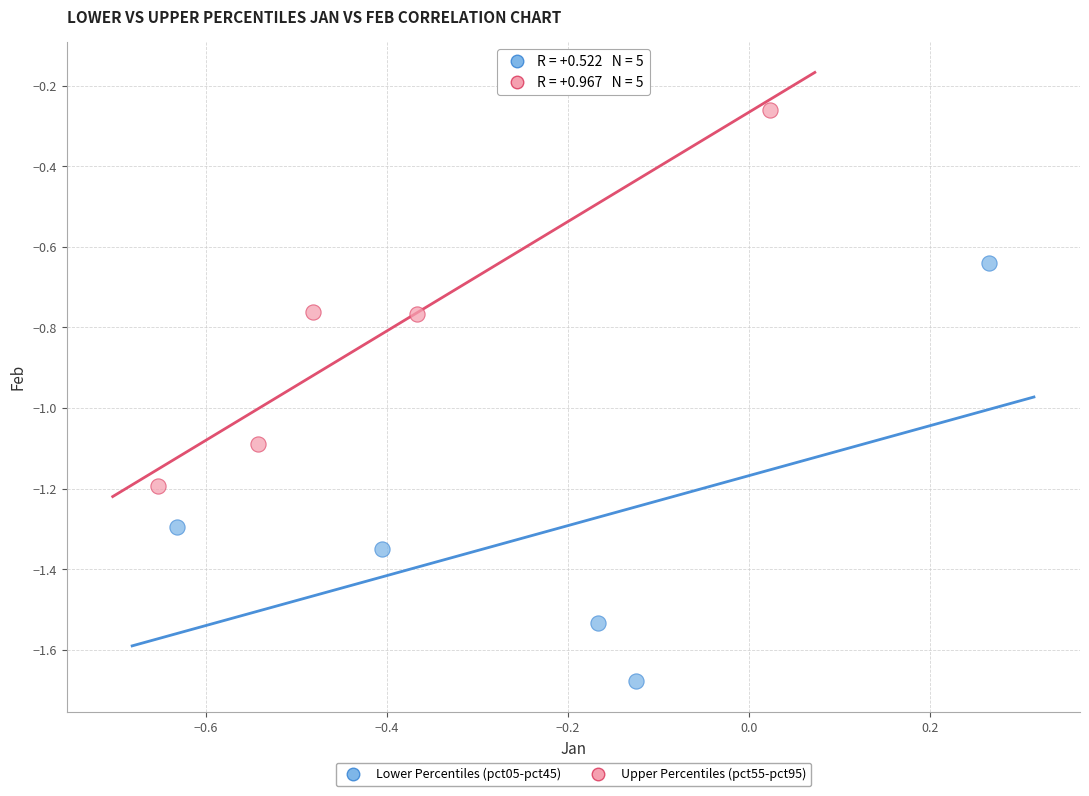

Which series contains the highest Y value?

Upper Percentiles (pct55-pct95)